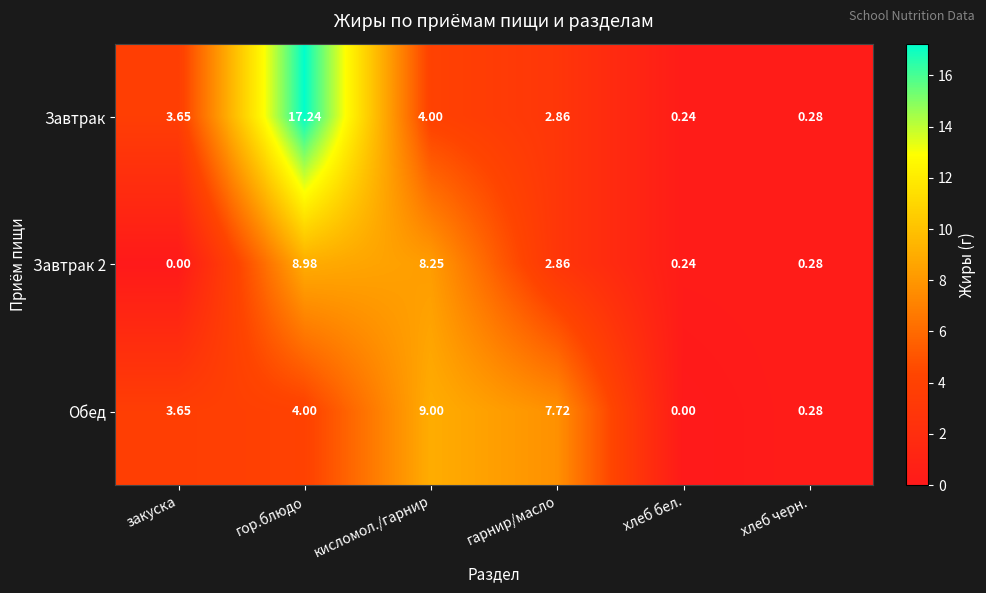

How many categories are shown in the chart?

6